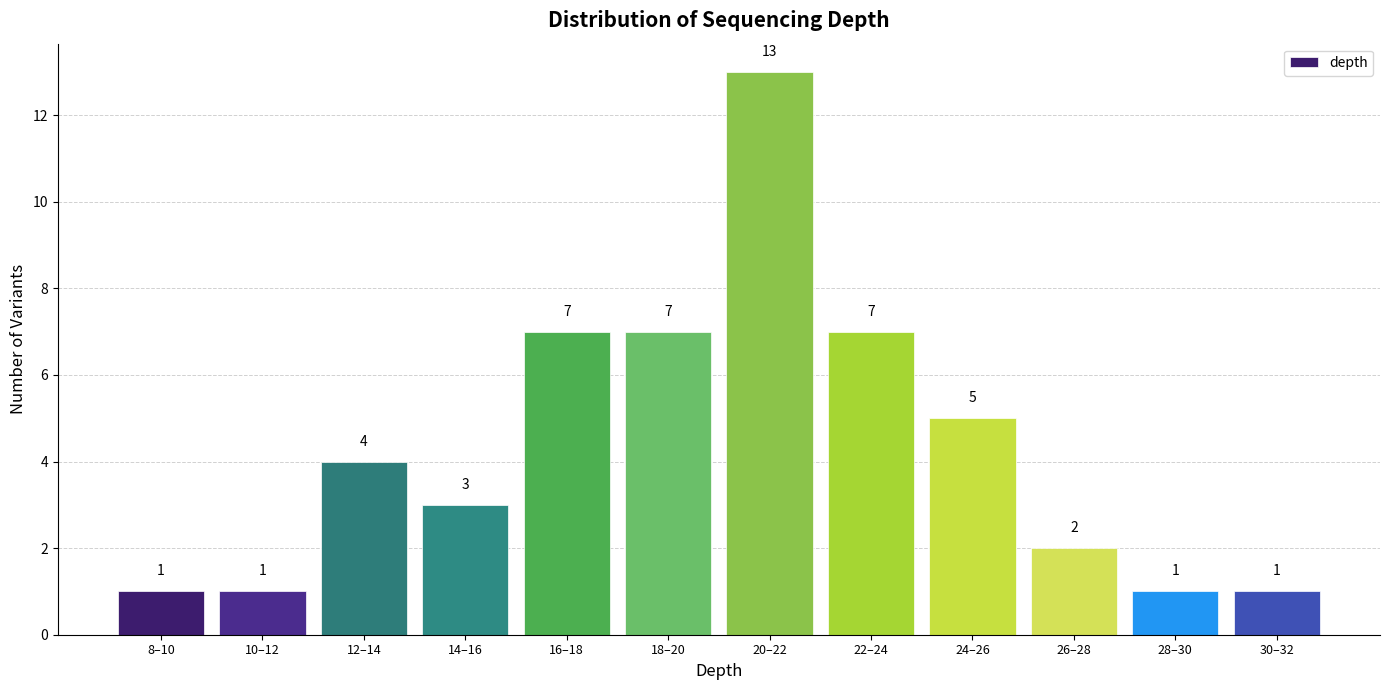

Reading left to right, transcribe all the data shown in this chart.

8–10=1	10–12=1	12–14=4	14–16=3	16–18=7	18–20=7	20–22=13	22–24=7	24–26=5	26–28=2	28–30=1	30–32=1